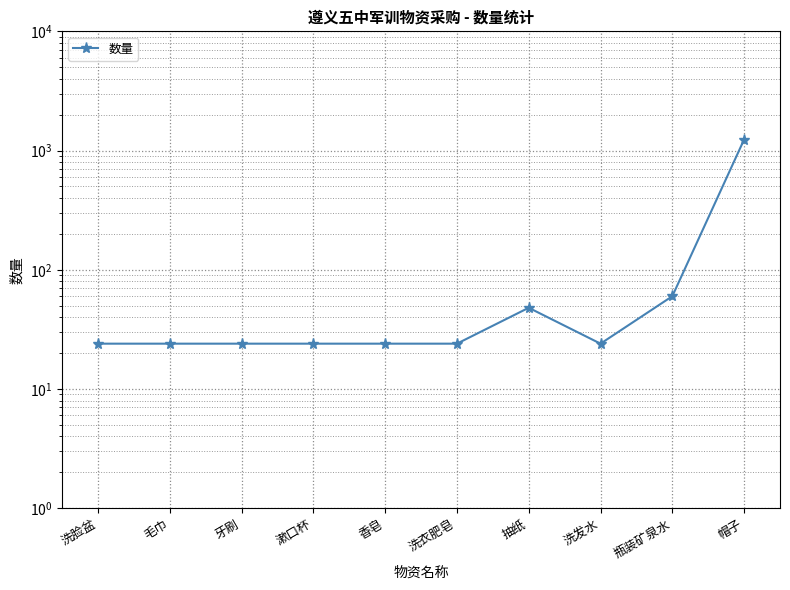

How many lines are shown in the chart?

1